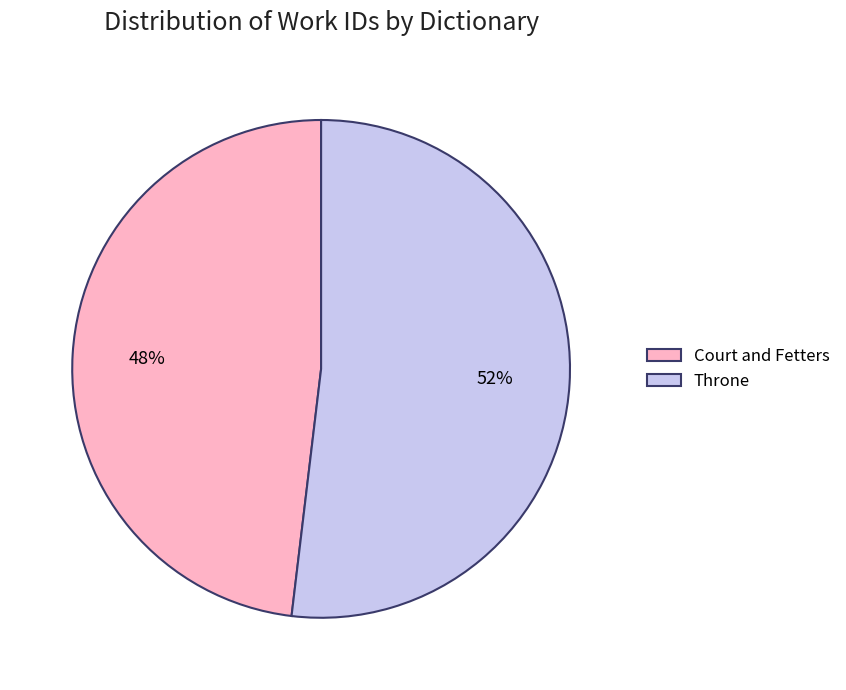

What is the majority slice?

Throne